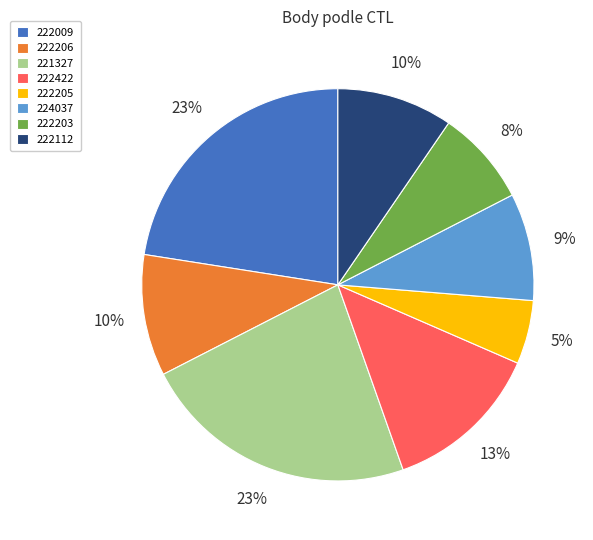

How many slices are in this pie chart?

8